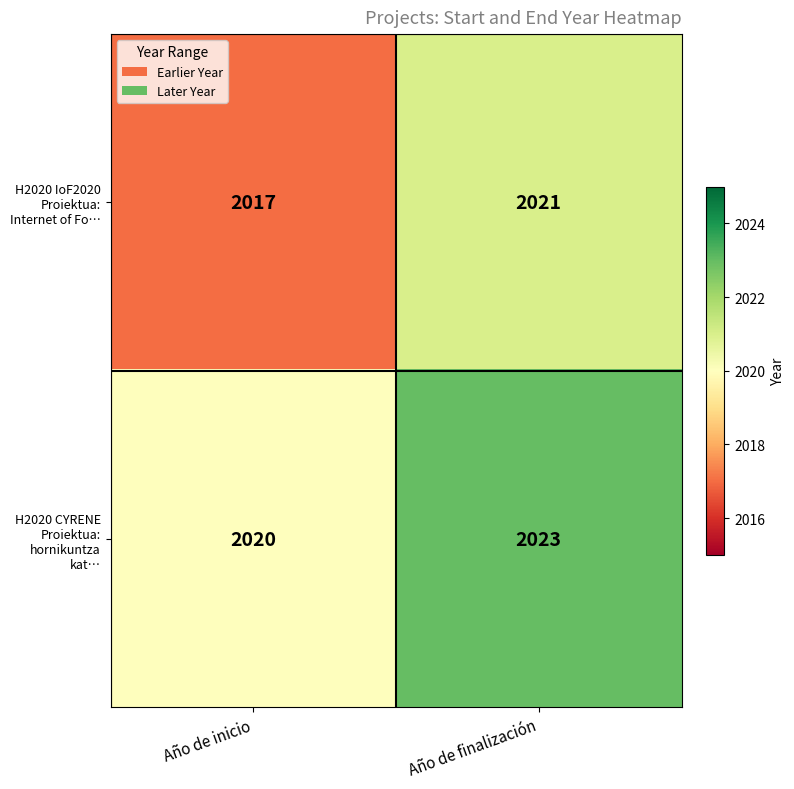

What is the maximum value for H2020 IoF2020 Proiektua: Internet of Fo…?

2021